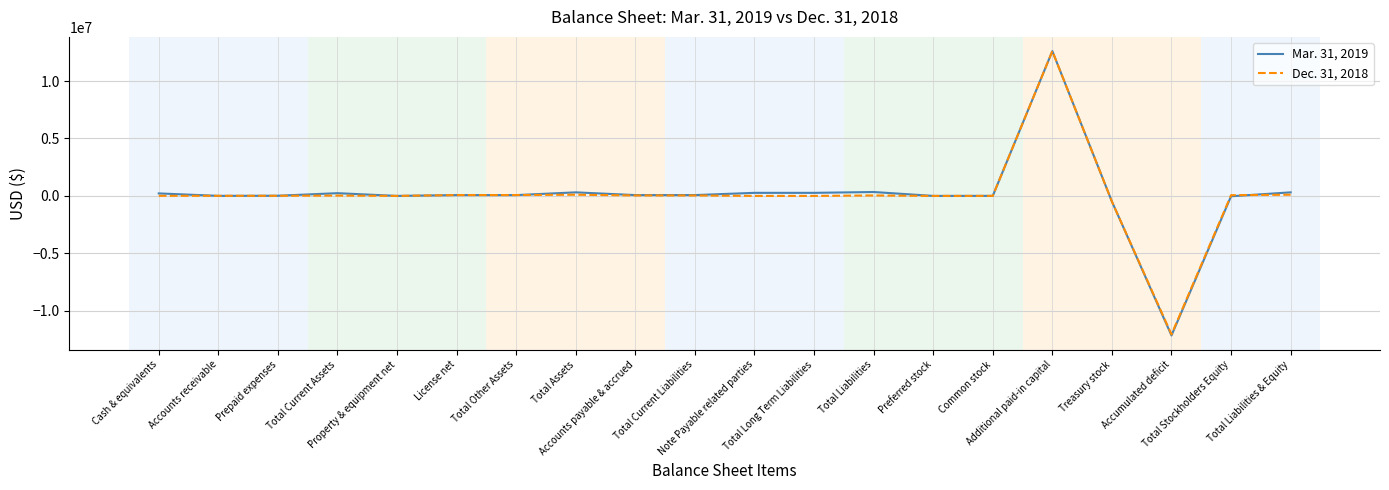

At Accounts payable & accrued, list the series in order from largest to smallest.

Mar. 31, 2019, Dec. 31, 2018